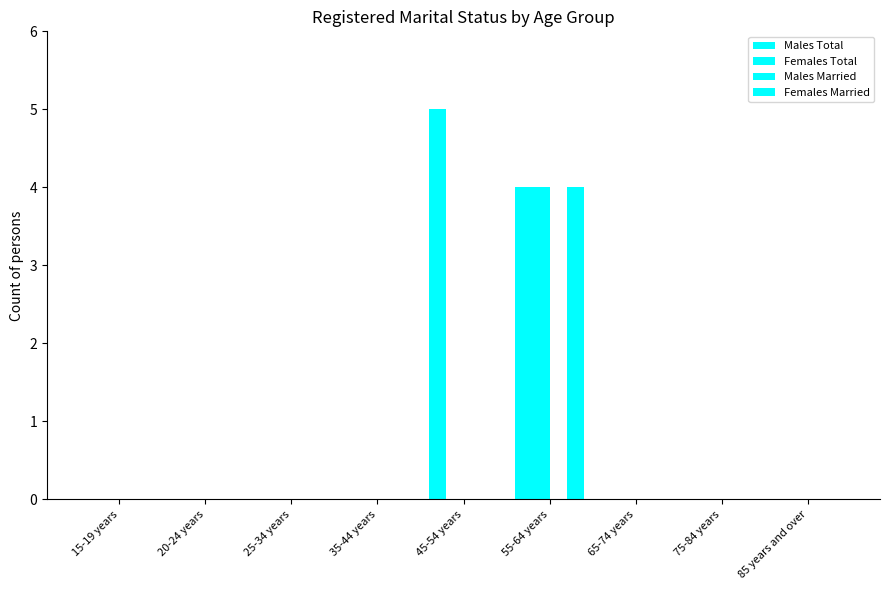

How many groups of bars are there?

9